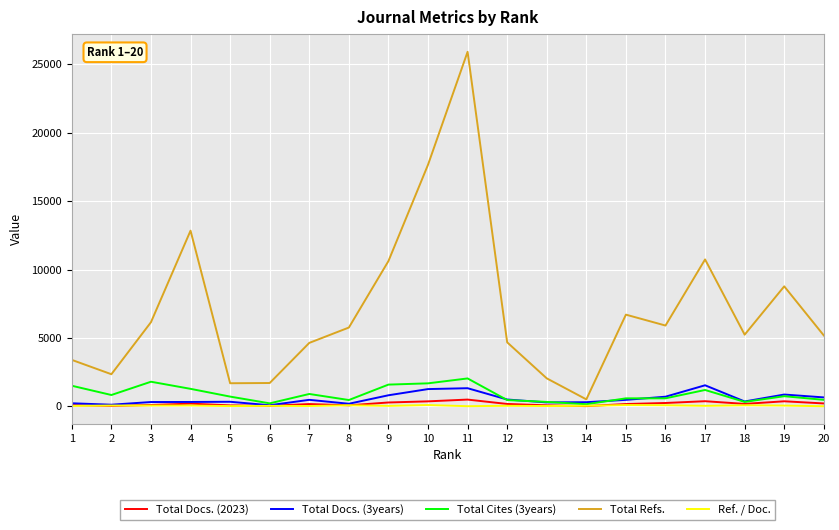

Which series has the largest total across all categories?

Total Refs.